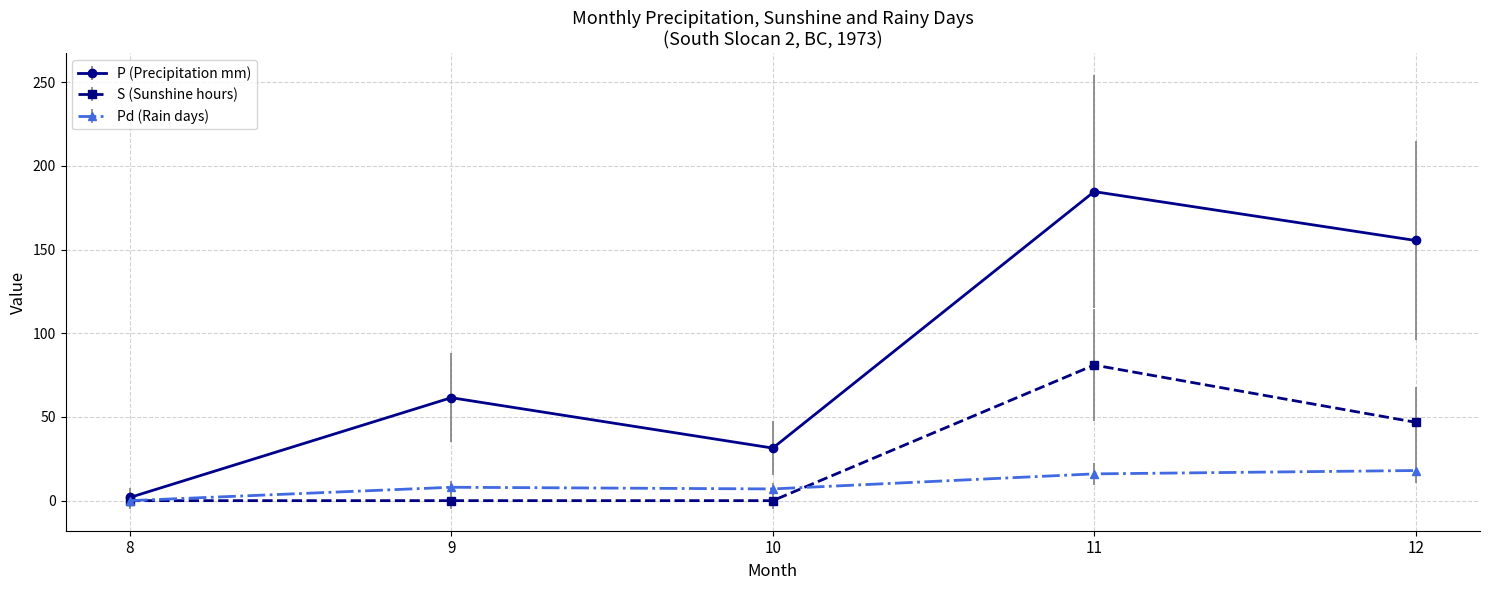

Which series has the largest total across all categories?

P (Precipitation mm)